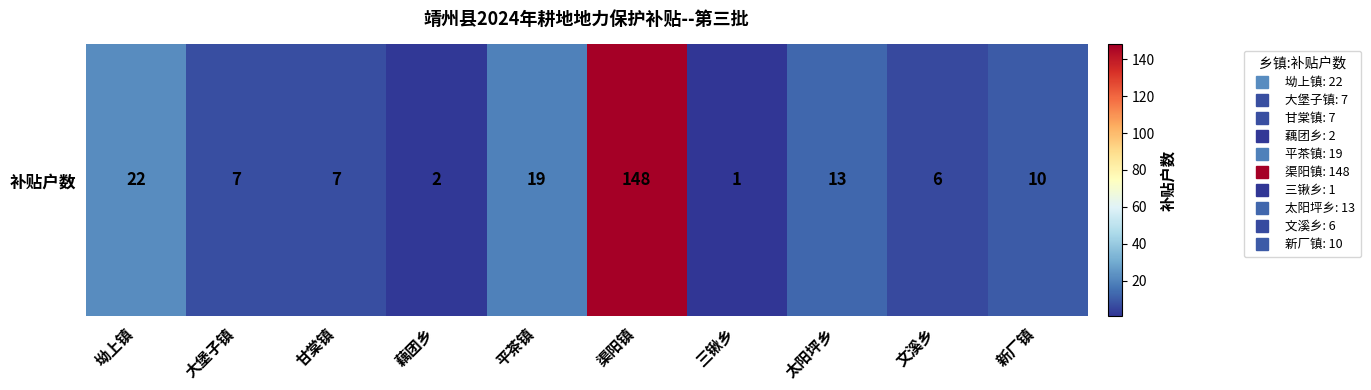

Which category has the highest value across all series?

渠阳镇